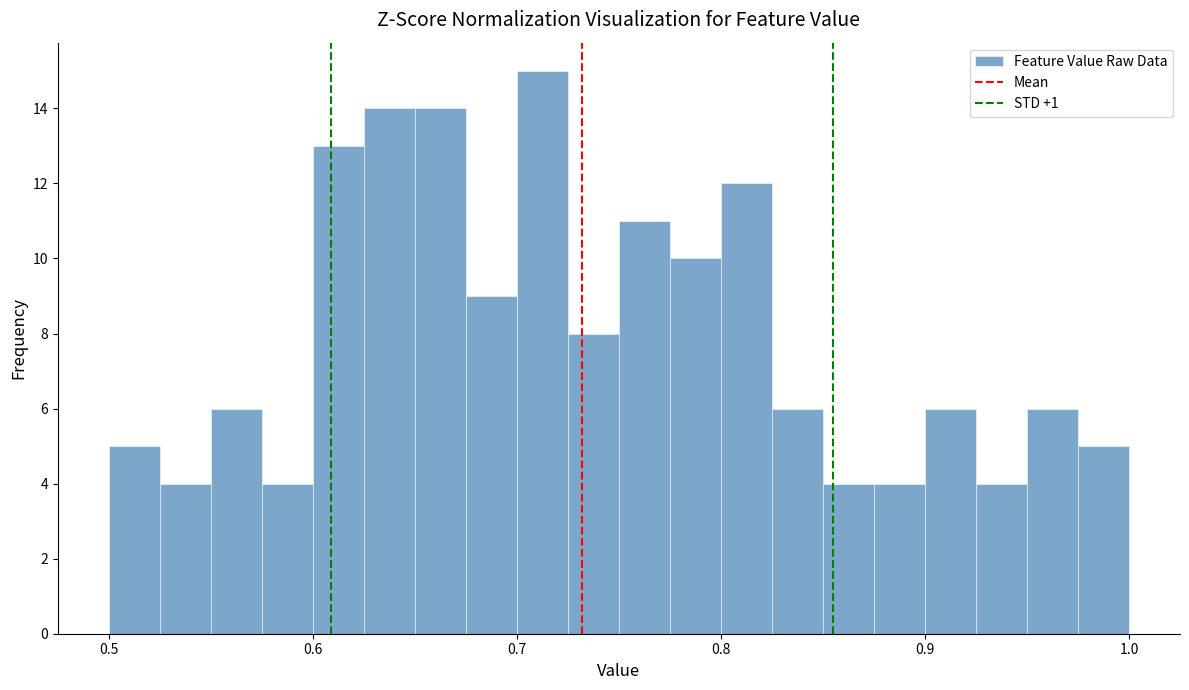

Around what value on the x-axis is the tallest bar? Give the approximate position of its centre, as read against the axis.

0.71